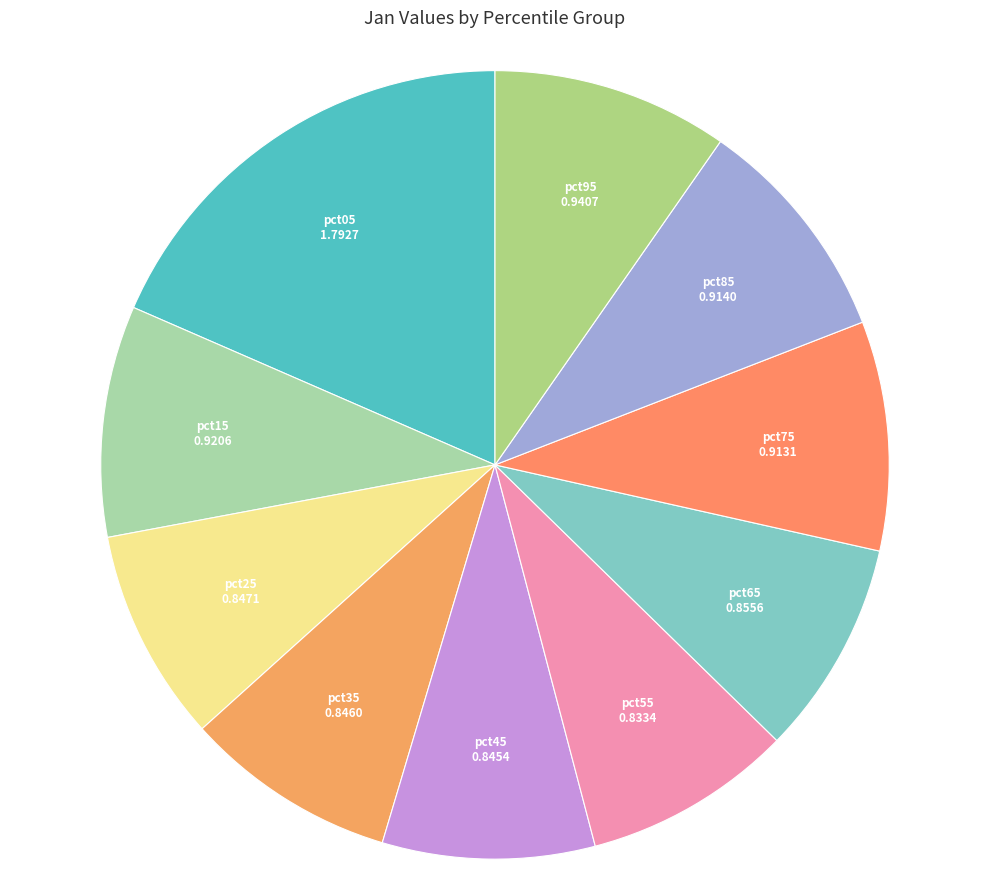

How many segments does this pie chart have?

10